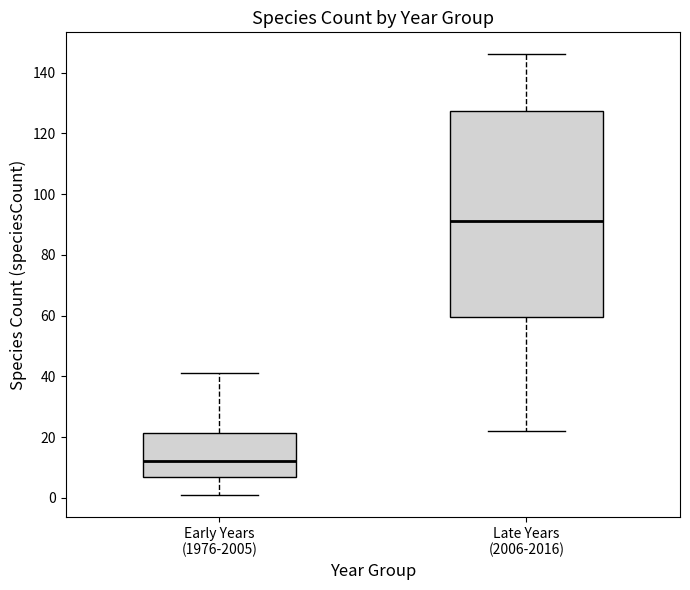

Comparing the boxes themselves (not the whiskers), which one is the tallest?

Late Years (2006-2016)